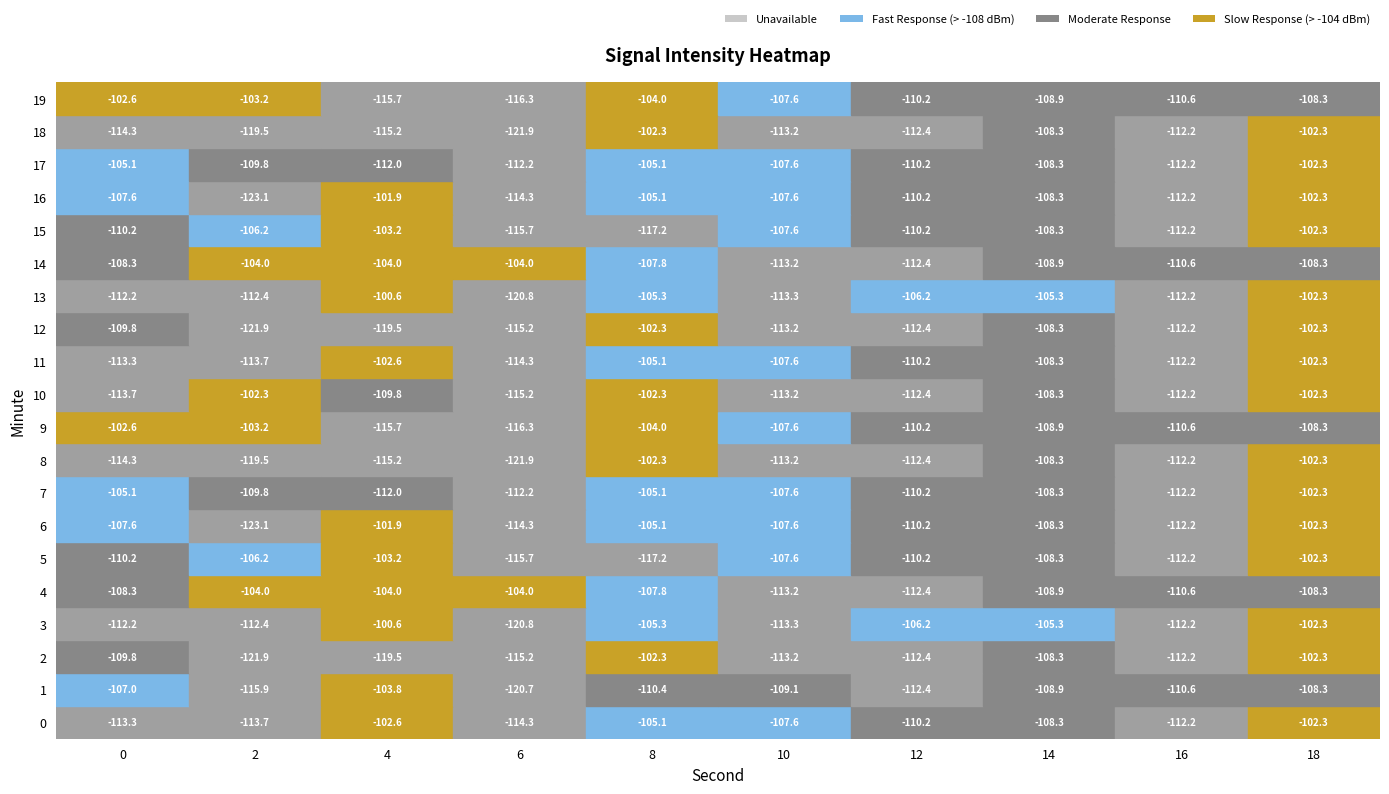

Is it true that 2 equals -178.5 at 4?

False